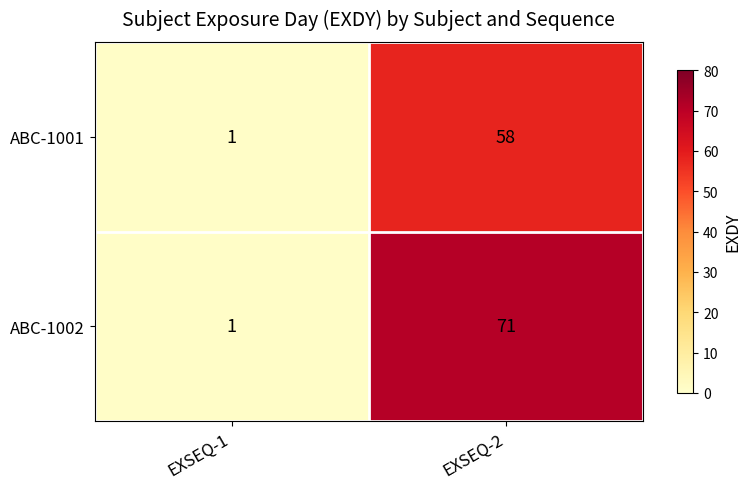

What is the total value across all series at EXSEQ-1?

2